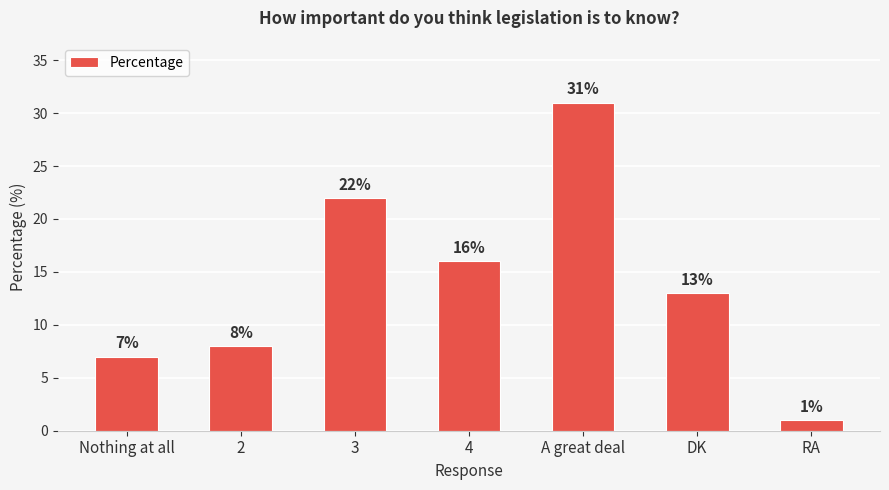

List the labels in order of value, smallest first.

RA, Nothing at all, 2, DK, 4, 3, A great deal